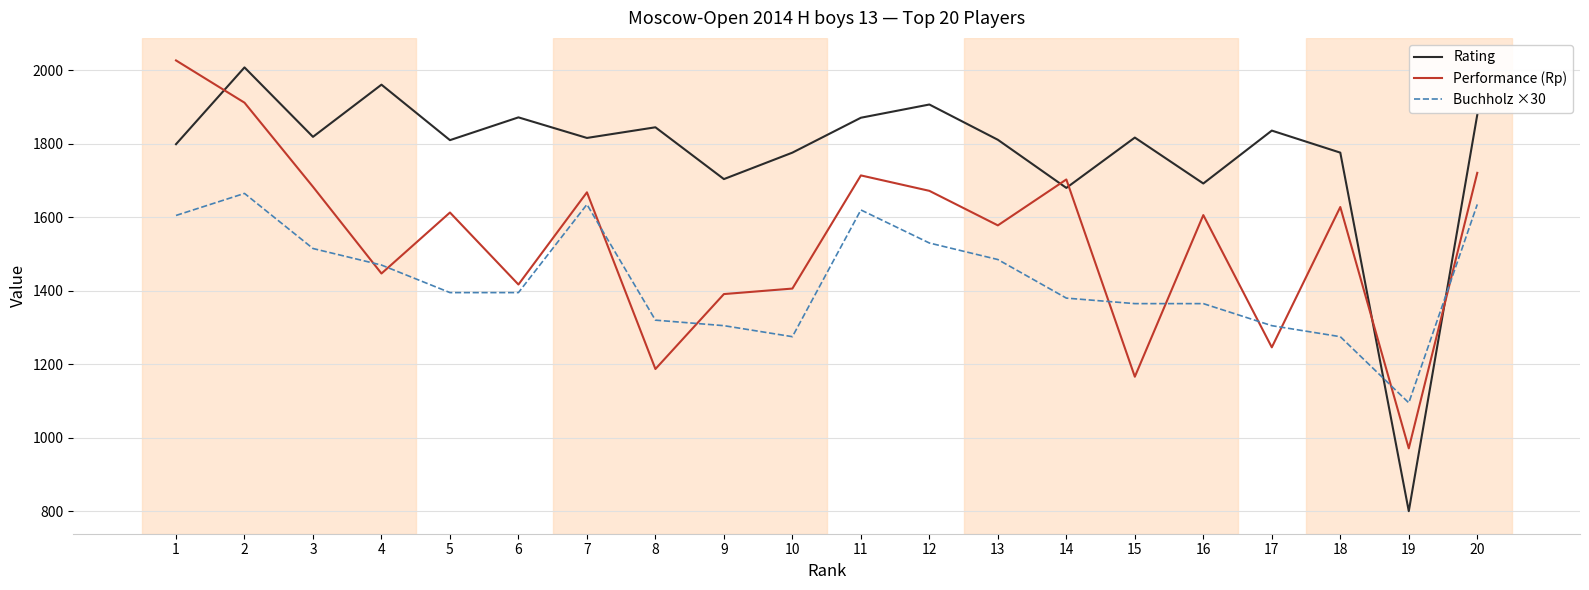

At 3, list the series in order from largest to smallest.

Rating, Performance (Rp), Buchholz ×30